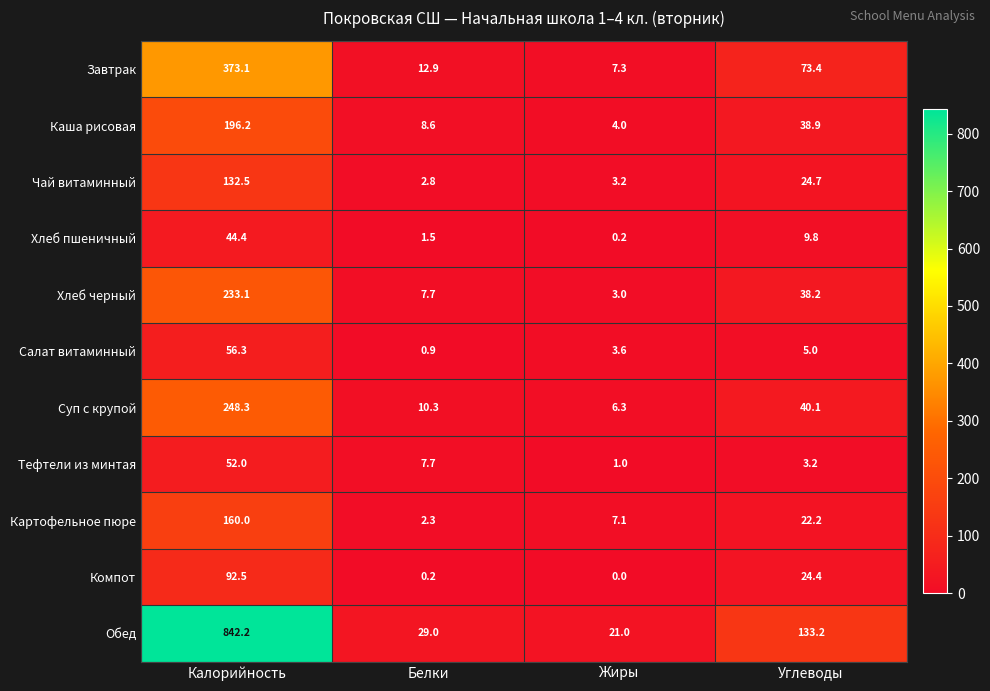

At which label is Завтрак closest to 190?

Углеводы